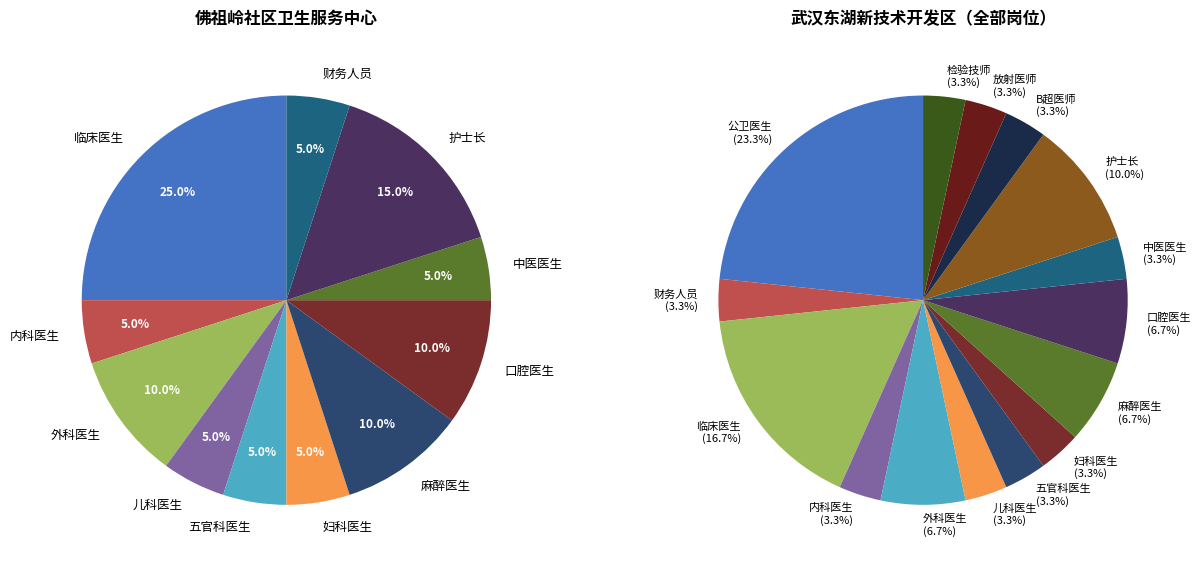

What is the total percentage of 放射医师 and 妇科医生?

6.7%